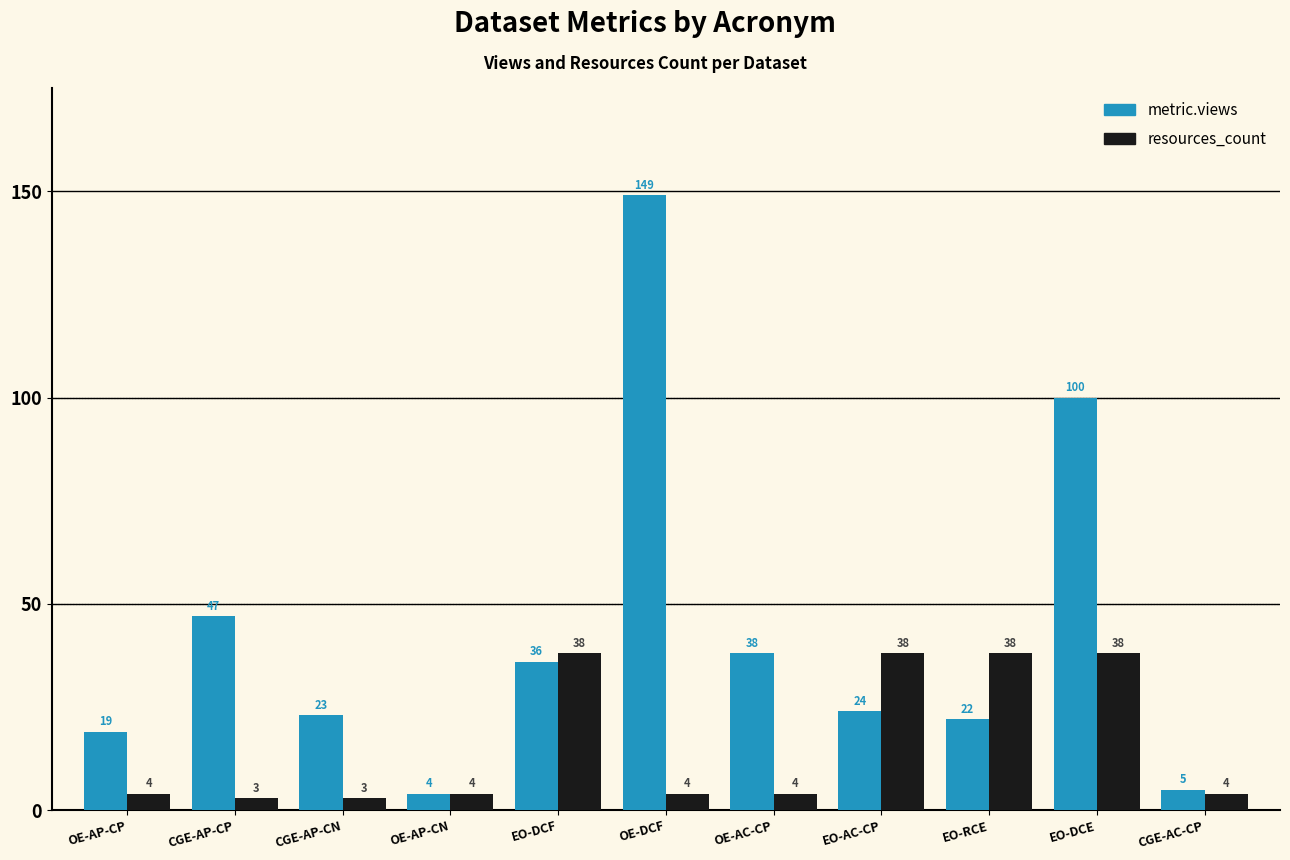

At CGE-AP-CN, list the series in order from smallest to largest.

resources_count, metric.views